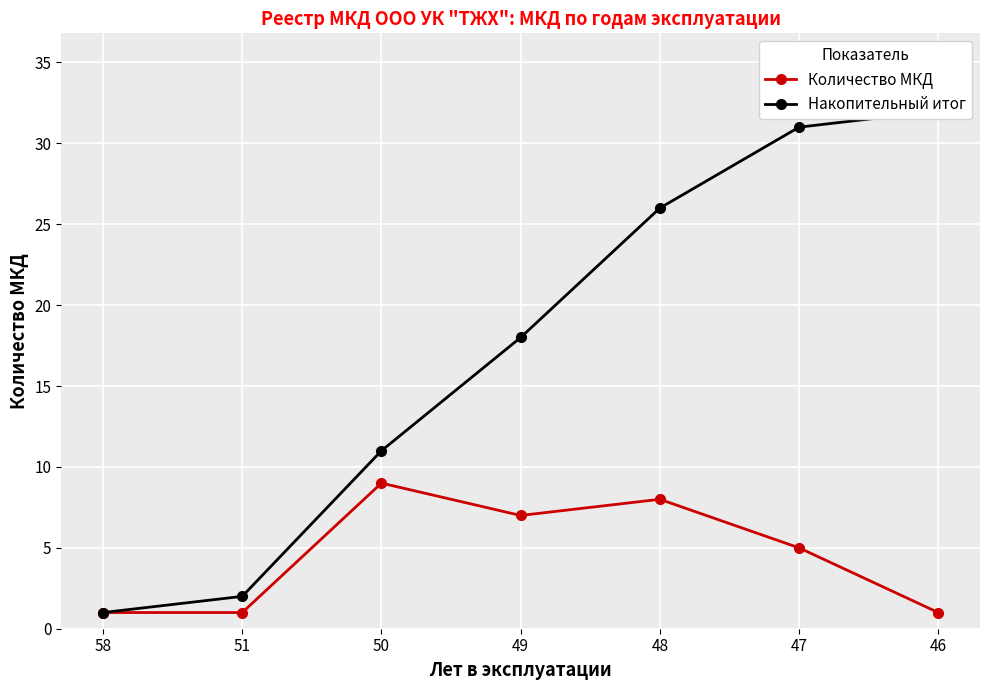

What is the total value across all series at 58?

2